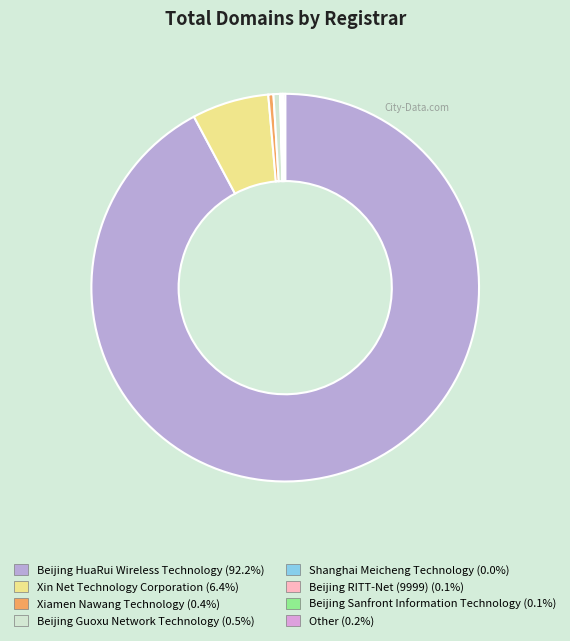

The Beijing HuaRui Wireless Technology slice represents 92% of the pie. True or false?

True